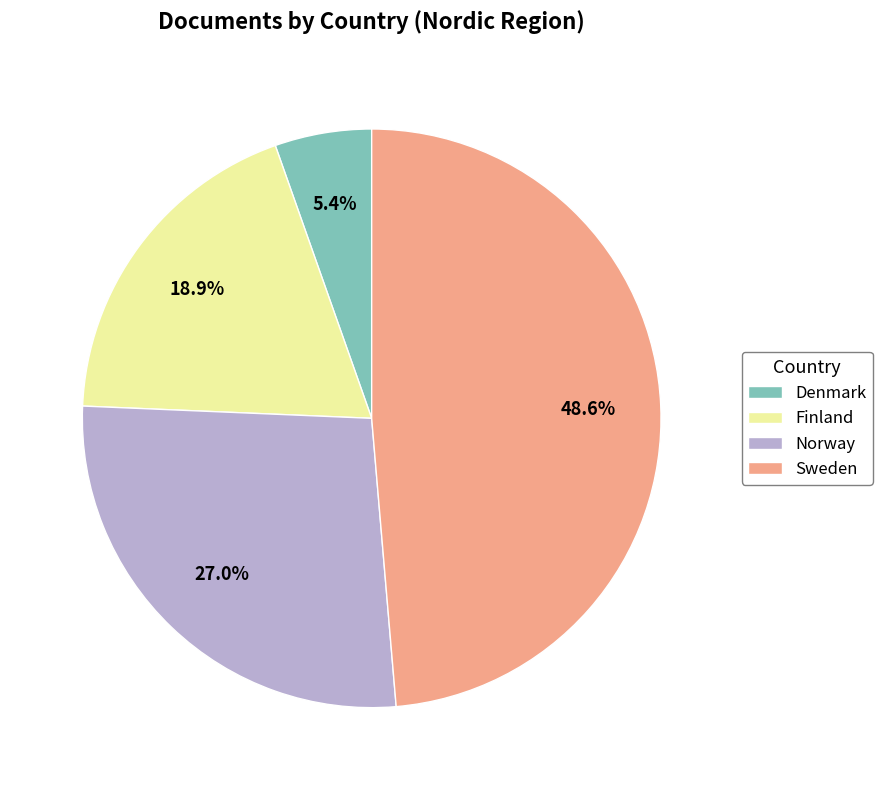

To the nearest percent, what is the difference between the largest and smallest slice percentages?

43%